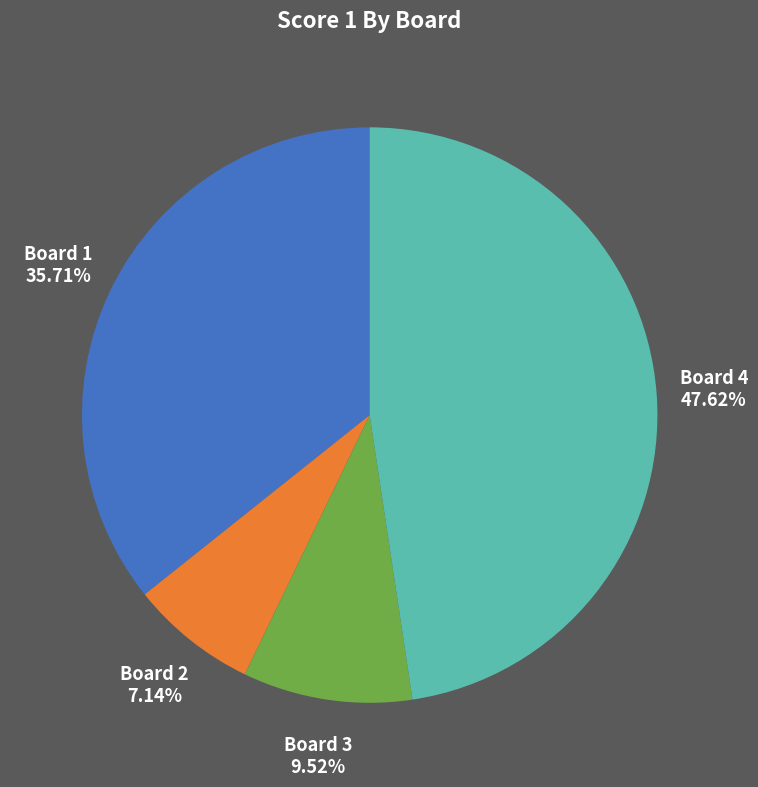

Is there any slice that represents more than half of the pie?

No